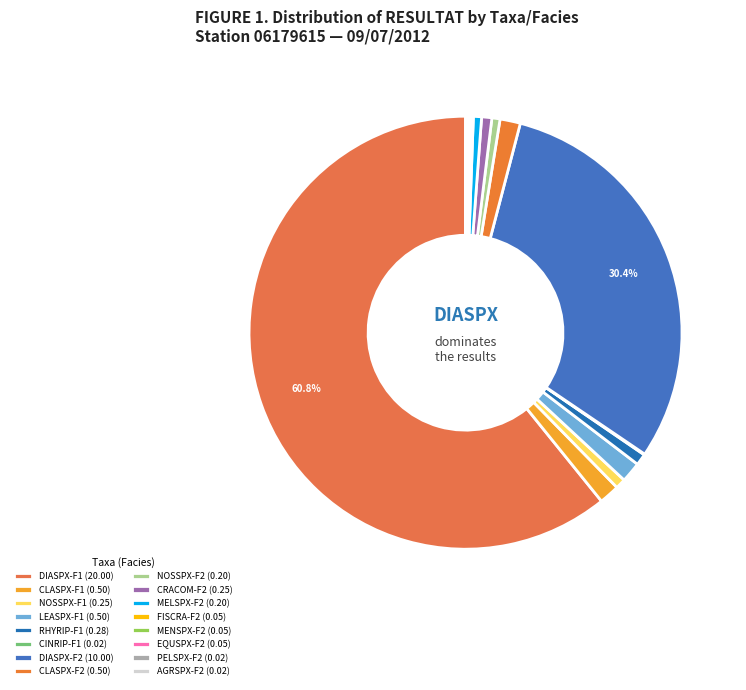

What is the largest slice in the pie chart?

DIASPX-F1